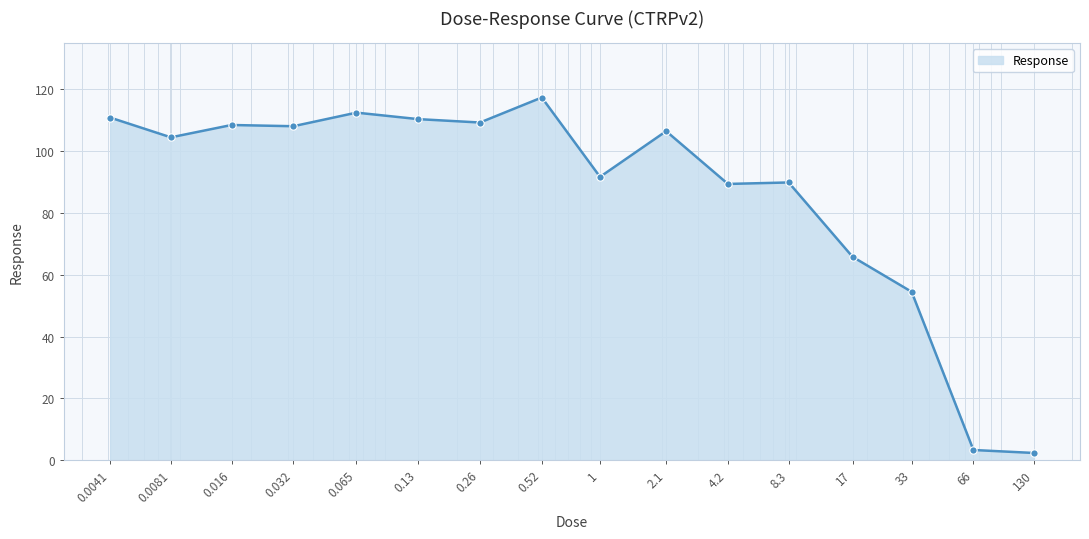

What is the maximum value shown in the chart?

117.4